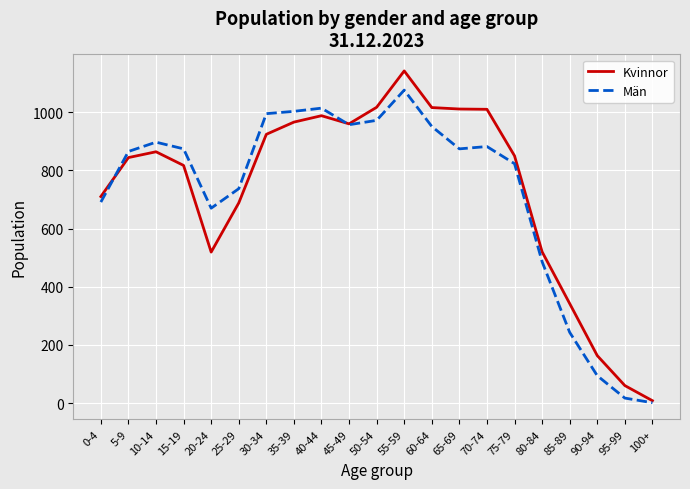

Rank the series by their maximum value, from lowest to highest.

Män, Kvinnor